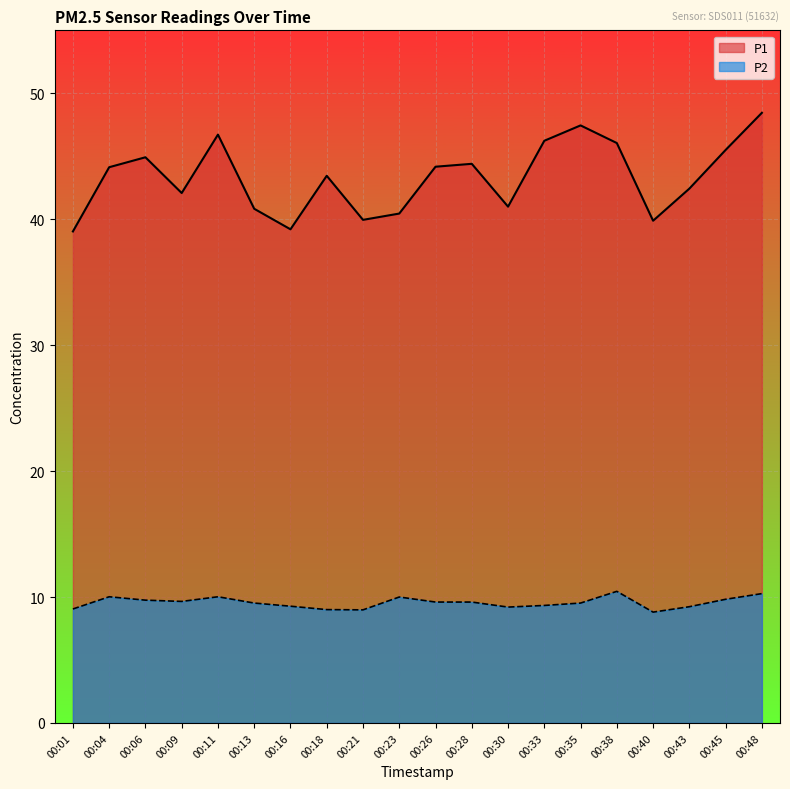

Where is the first local minimum for P1?

00:09